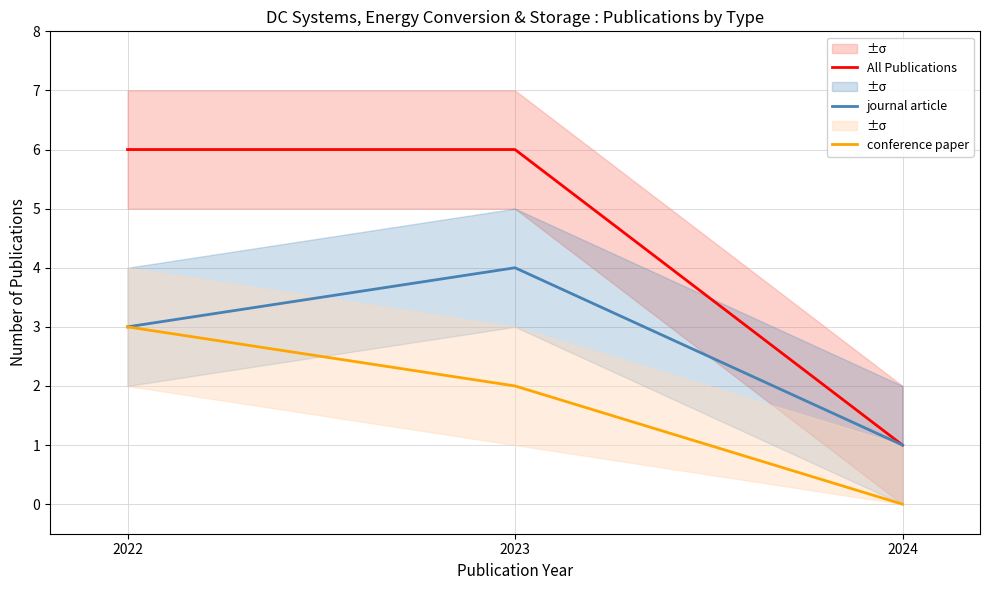

What is the minimum value for All Publications?

1